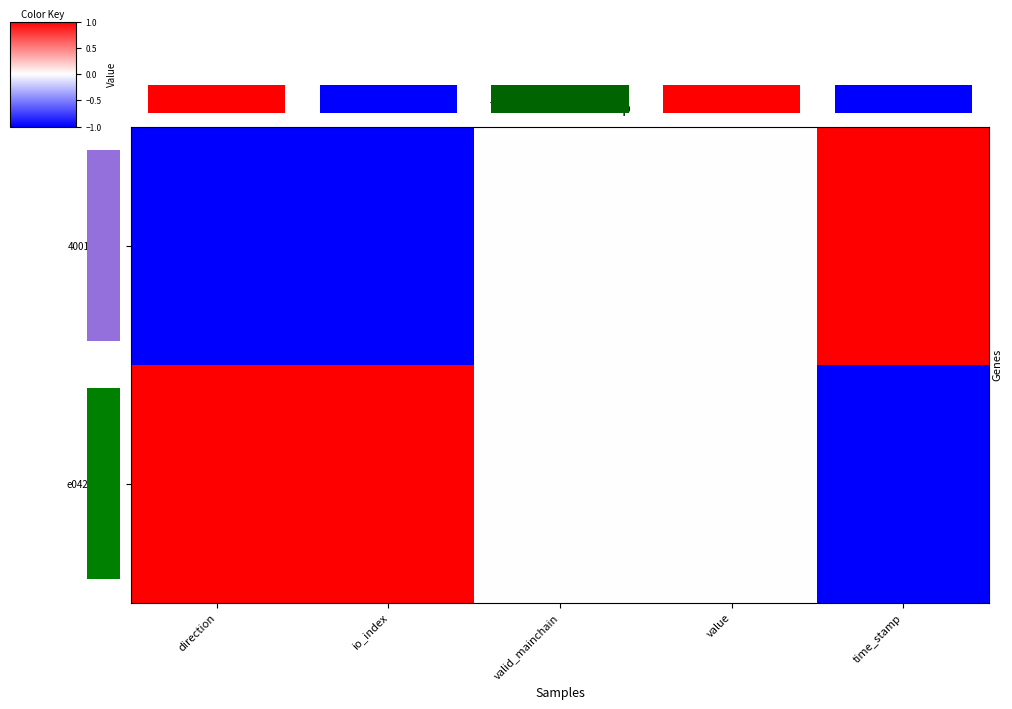

True or false: 4001e079… has a value of -1.0 at value.

False